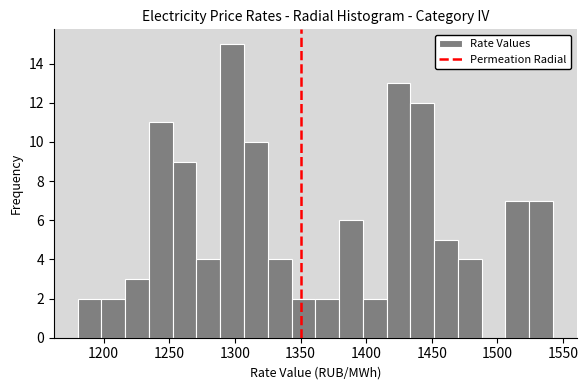

Around what value on the x-axis is the tallest bar? Give the approximate position of its centre, as read against the axis.

1300